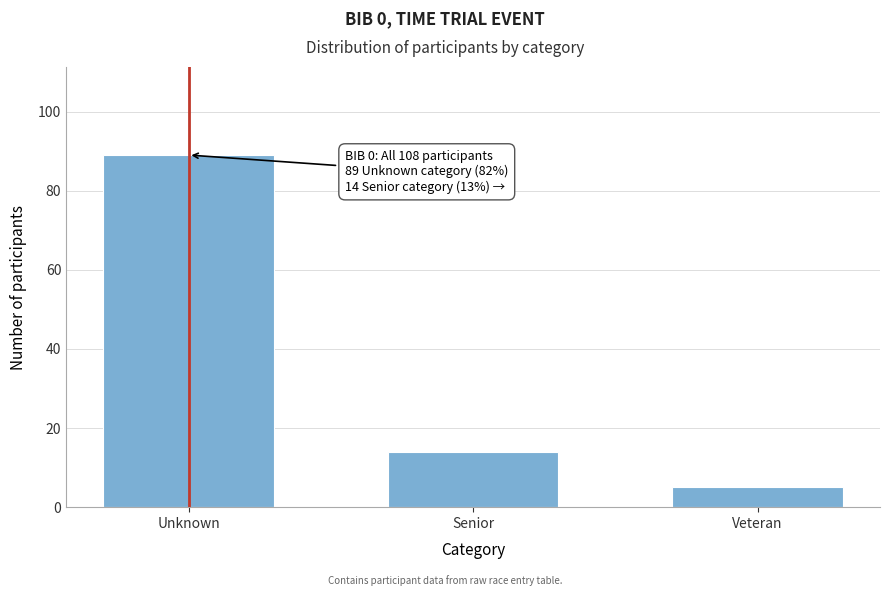

Reading left to right, what are all the values shown in this chart?

Unknown=89	Senior=14	Veteran=5